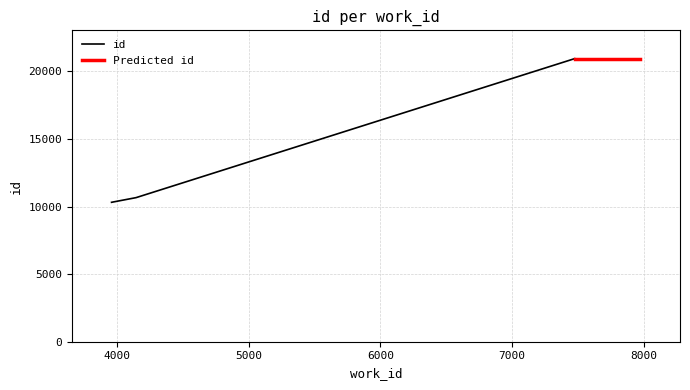

The value at 3959 is 10312. True or false?

True